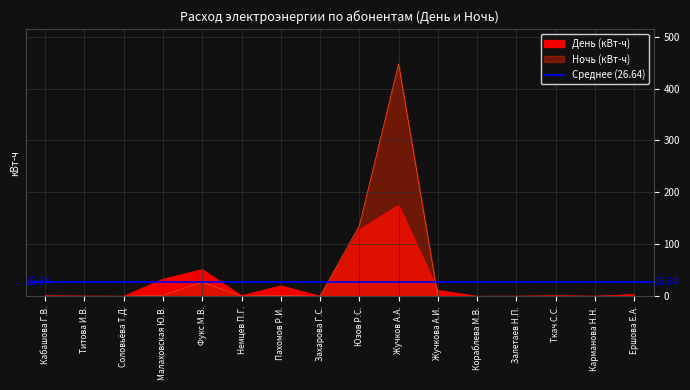

At Соловьёва Т.Д., list the series in order from smallest to largest.

Ночь (расход), День (расход)